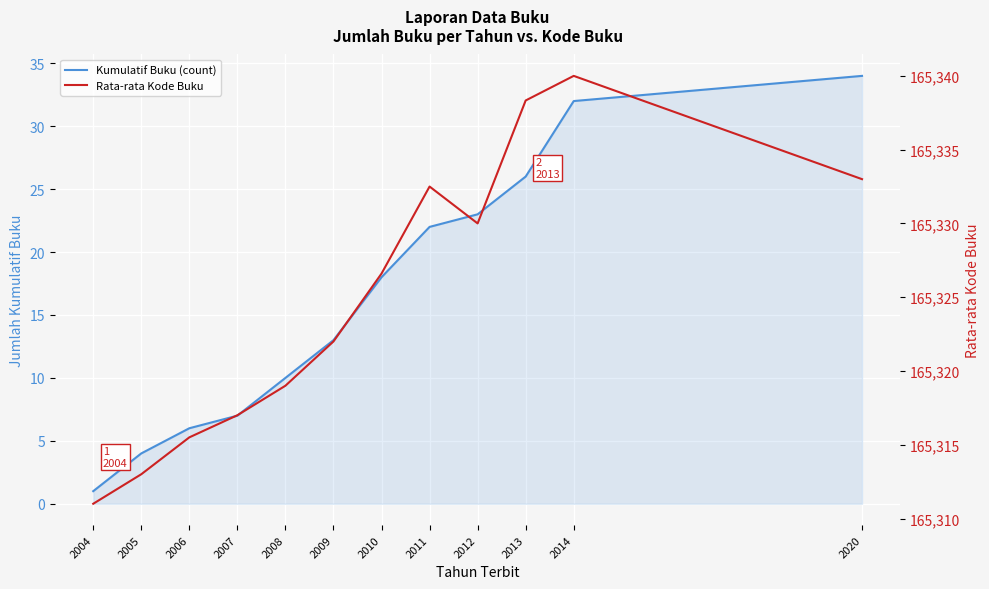

Reading left to right, extract all data points from this chart.

Kumulatif Buku (count): 1.0	4.0	6.0	7.0	10.0	13.0	18.0	22.0	23.0	26.0	32.0	34.0
Rata-rata Kode Buku: 165311.0	165313.0	165315.5	165317.0	165319.0	165322.0	165326.6	165332.5	165330.0	165338.3	165340.0	165333.0